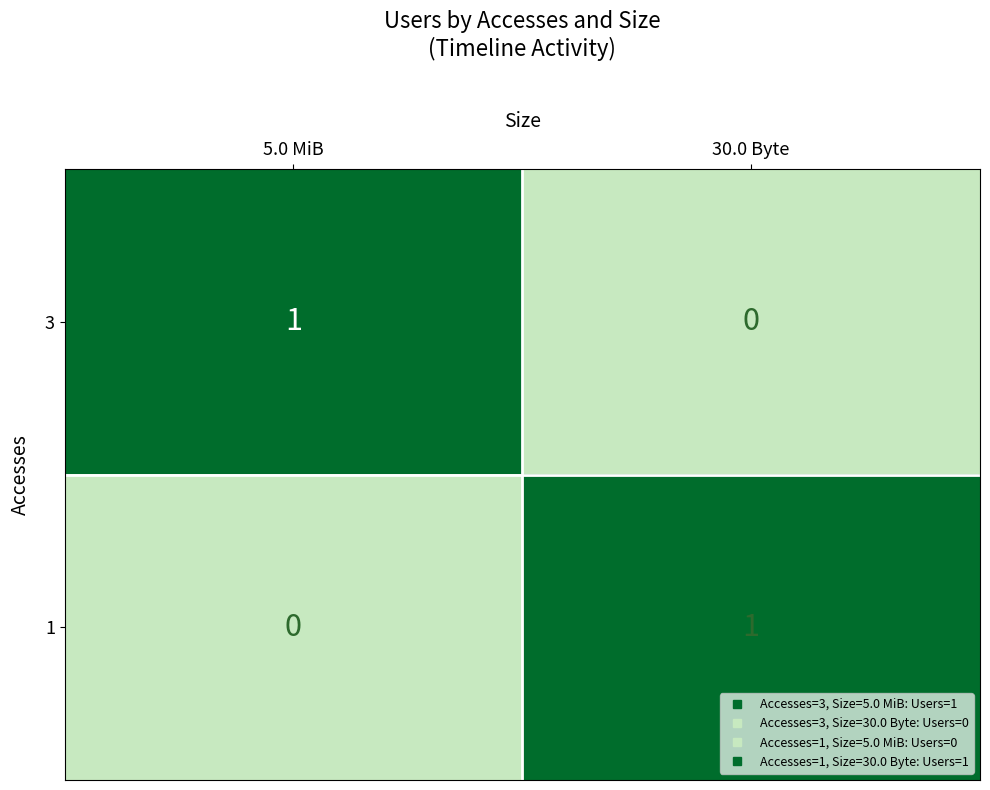

How many categories are shown in the chart?

2